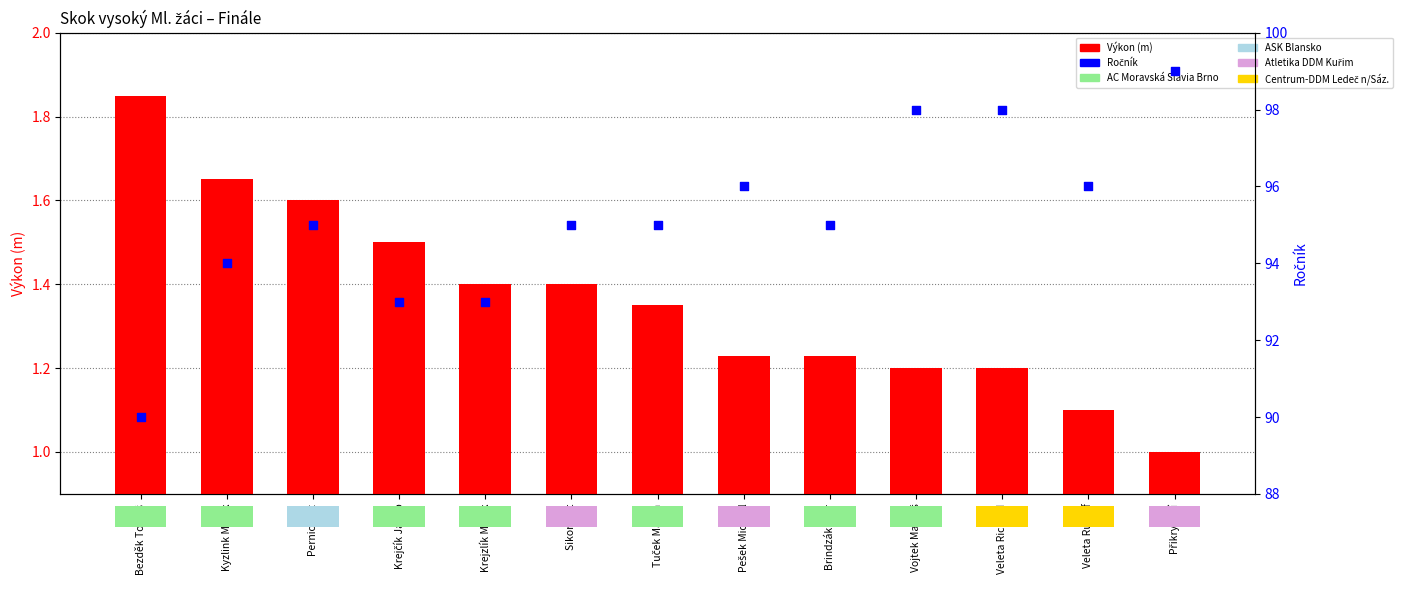

Which series has the largest total across all categories?

Ročník